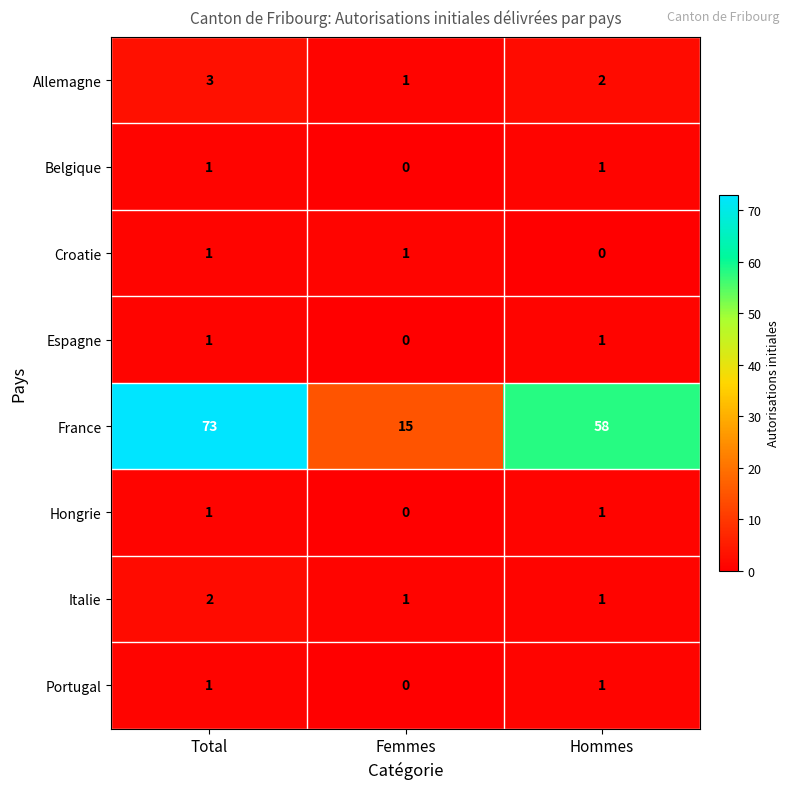

True or false: Portugal has a value of 0 at Hommes.

False